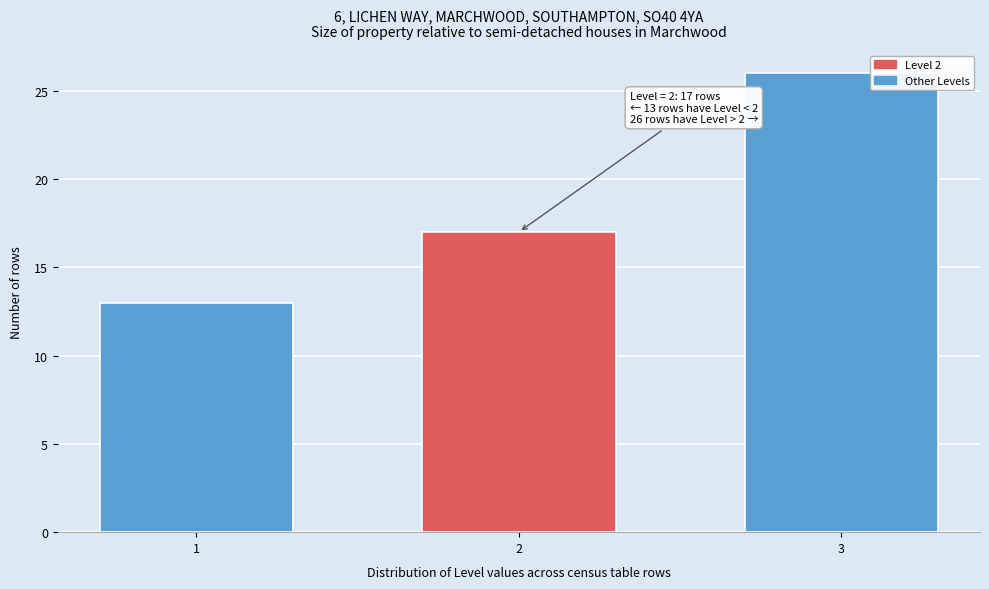

Reading left to right, what are all the values shown in this chart?

1=13	2=17	3=26